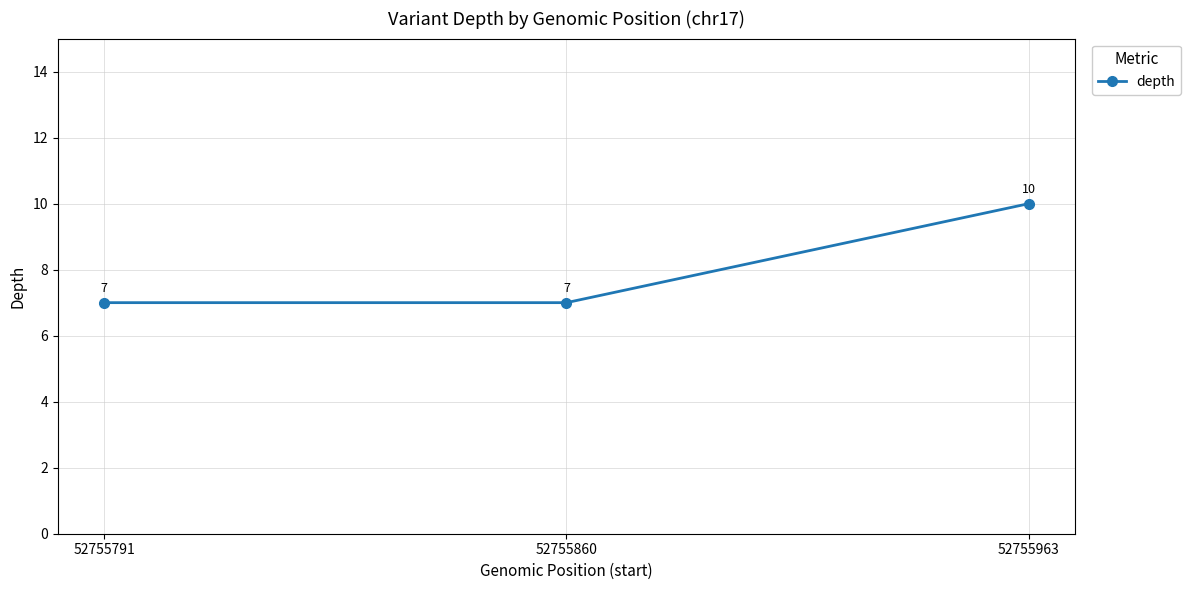

The value at 52755791 is 7. True or false?

True